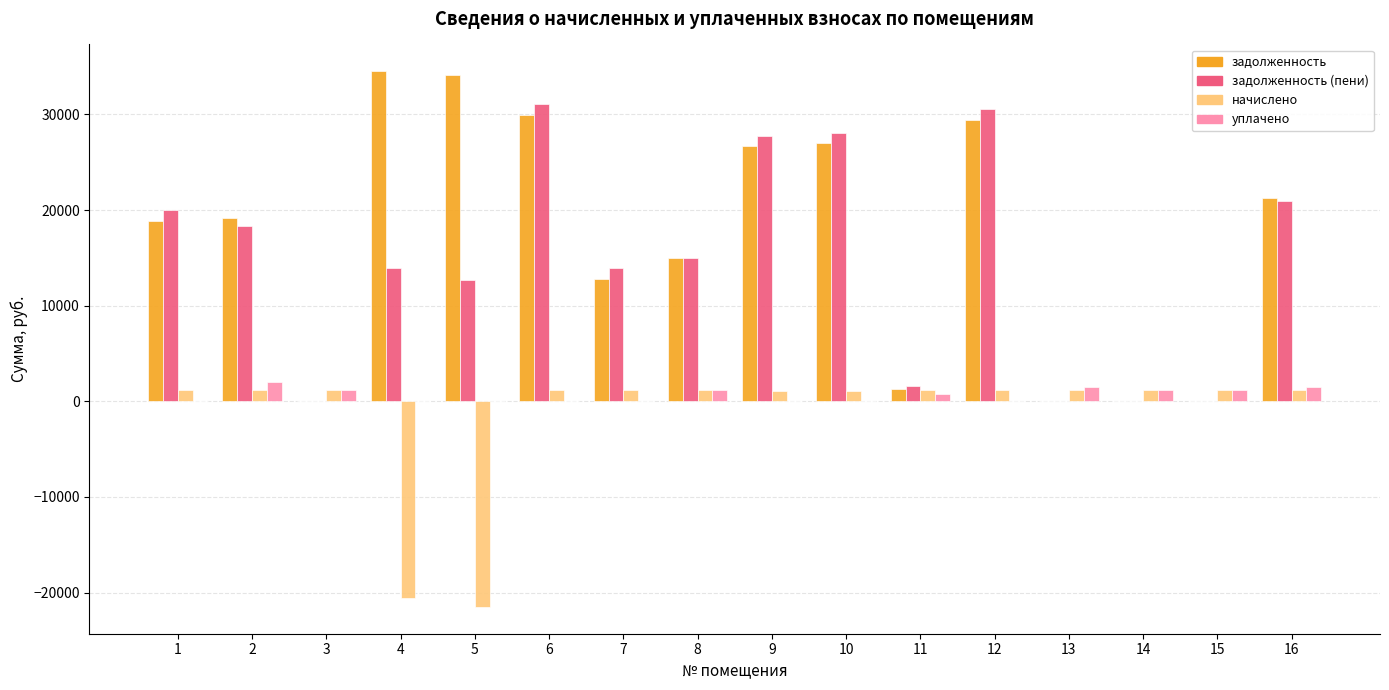

How many values in the задолженность series exceed 19195?

8